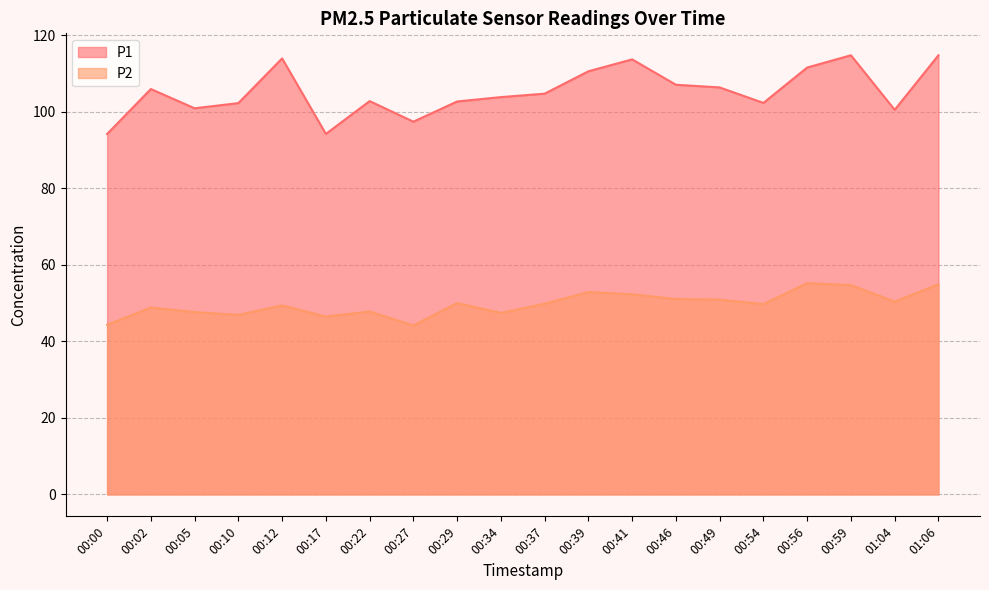

What is the highest value of the P1 series?

114.8